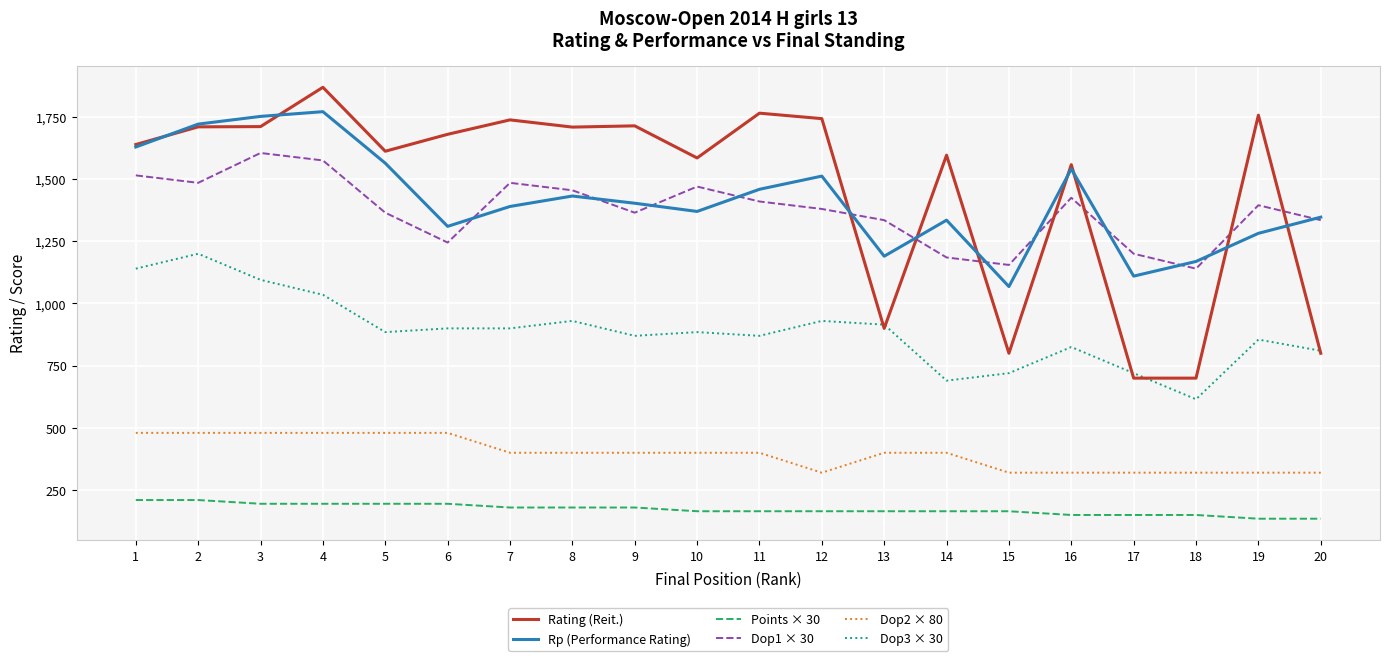

How many distinct data groups are displayed?

6